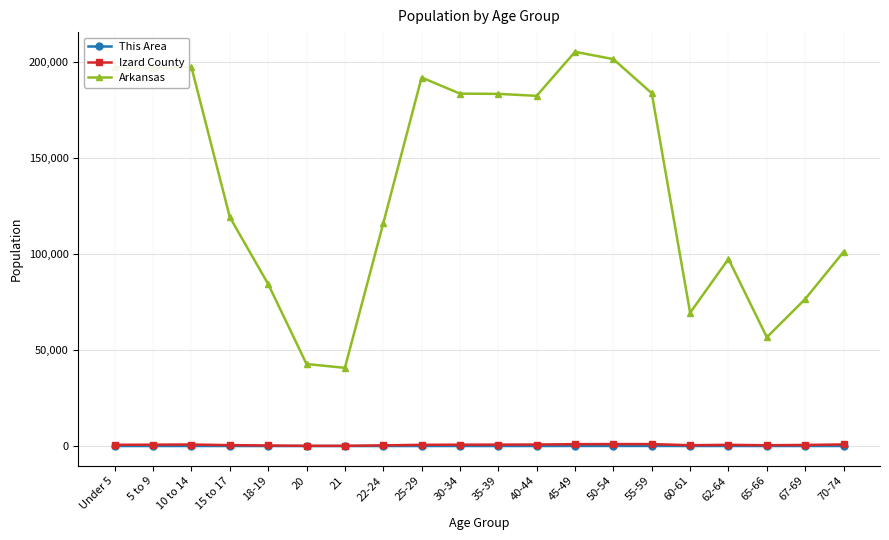

What is the difference between the highest and lowest values at 67-69?

76630